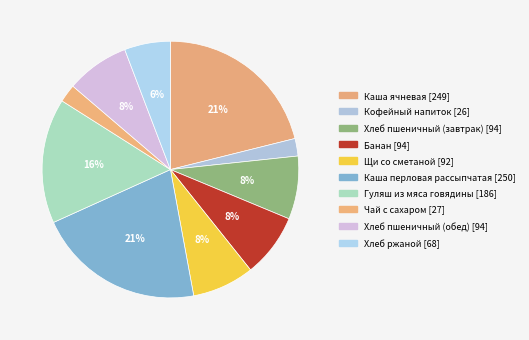

Is it true that Чай с сахаром is 2% of the pie?

True